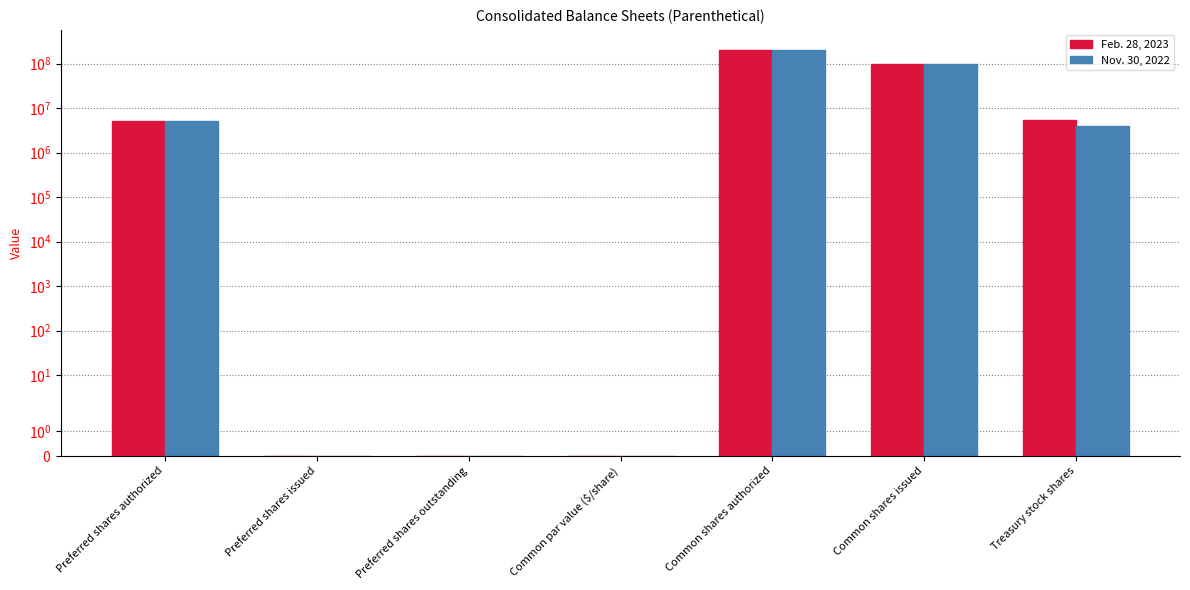

Is the value of Feb. 28, 2023 at Common shares issued greater than the value of Nov. 30, 2022 at Preferred shares authorized?

Yes